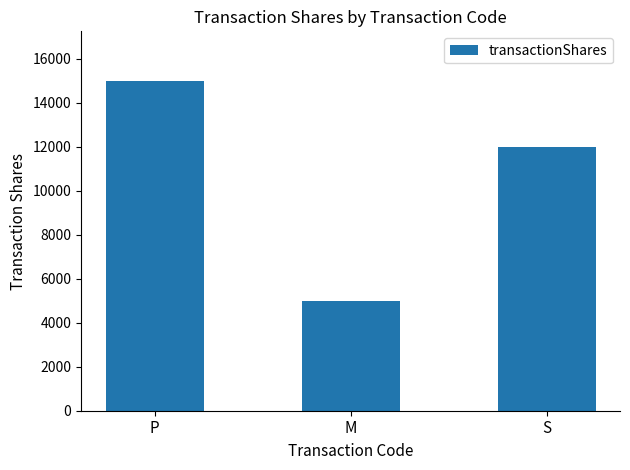

At which category does the chart reach its minimum across all series?

M